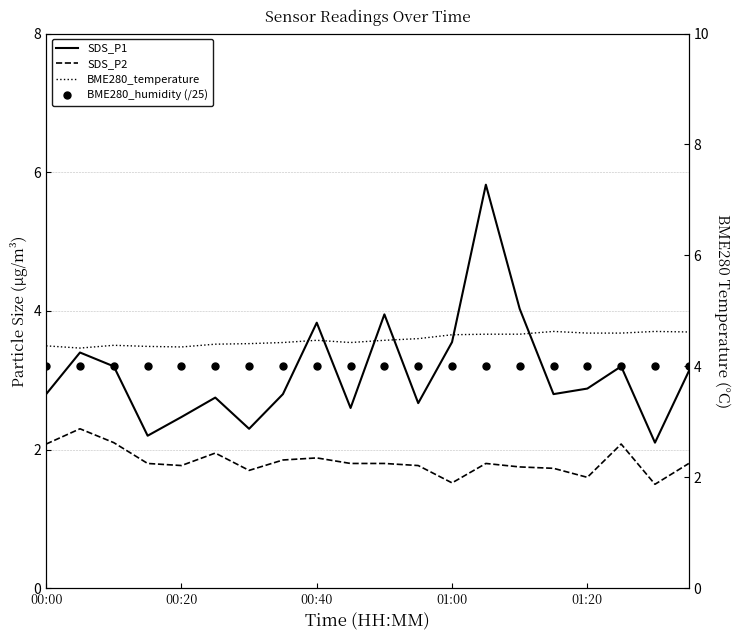

True or false: BME280_temperature and SDS_P2 cross at least once.

False